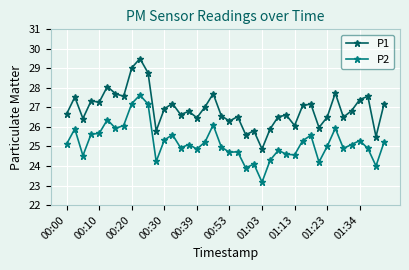

What is the highest value of the P2 series?

27.6